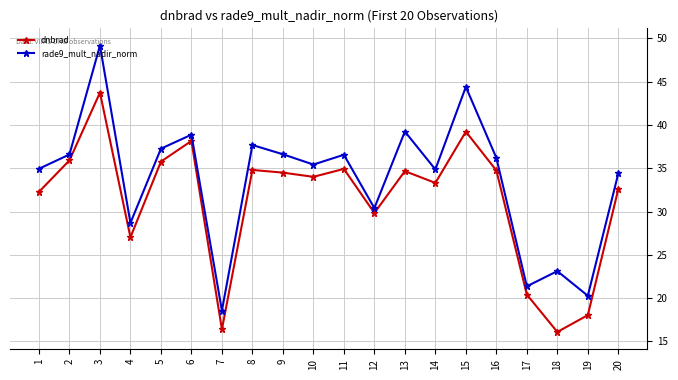

Rank the series by their maximum value, from lowest to highest.

dnbrad, rade9_mult_nadir_norm